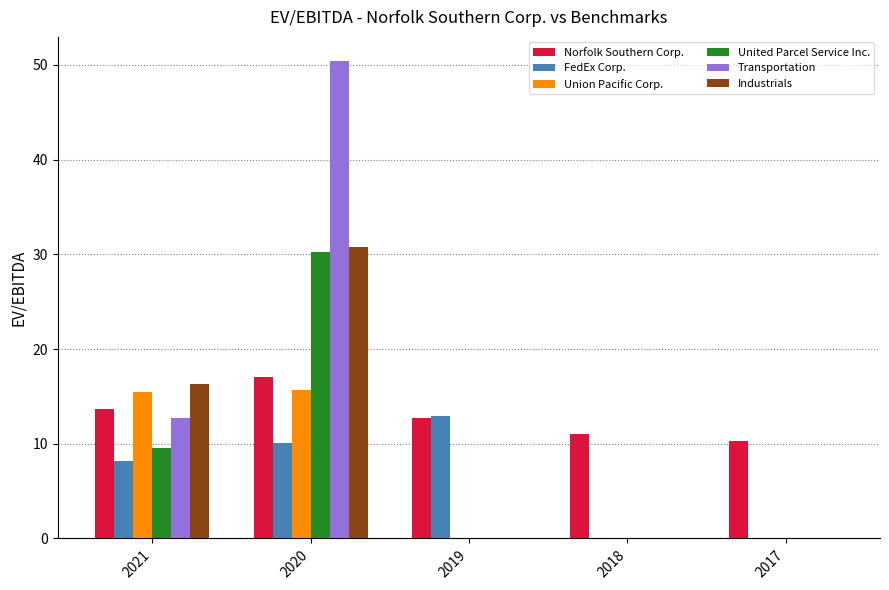

What is the maximum value for Union Pacific Corp.?

15.7